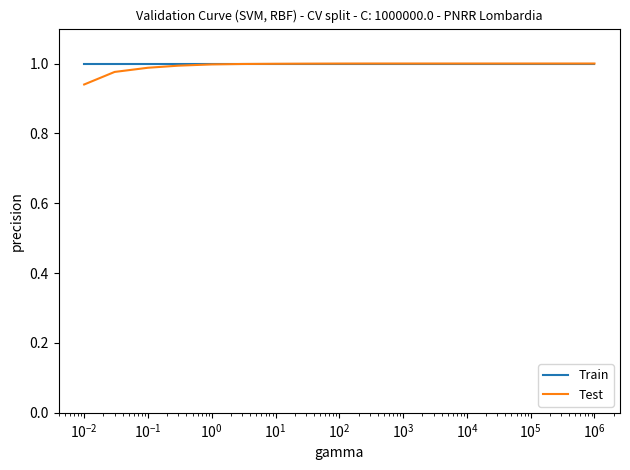

Which series has the largest range (max minus min)?

Test